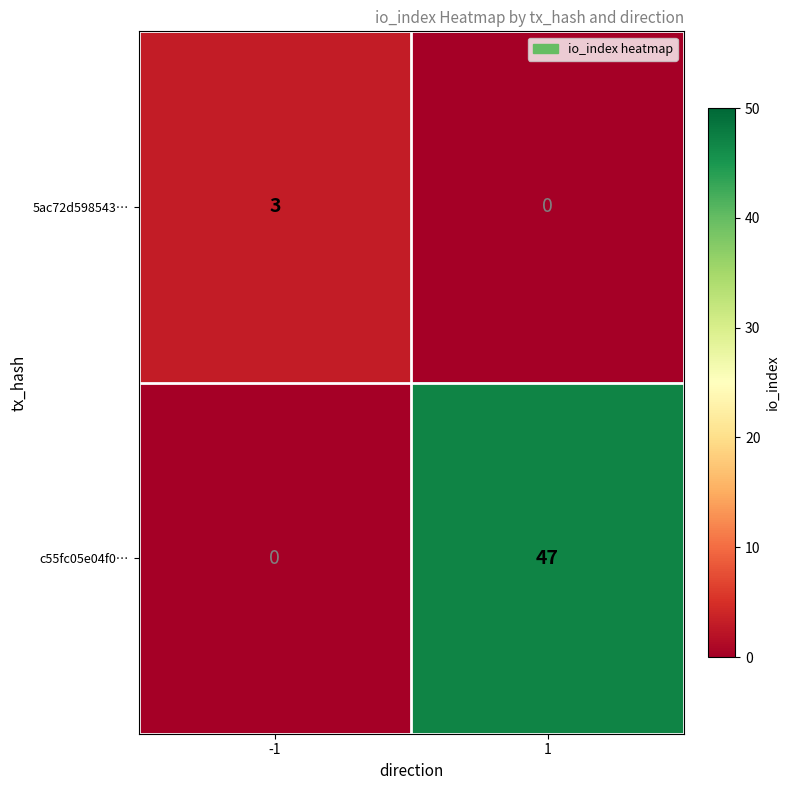

What is the difference between the maximum and minimum values in the c55fc05e04f0… series?

47